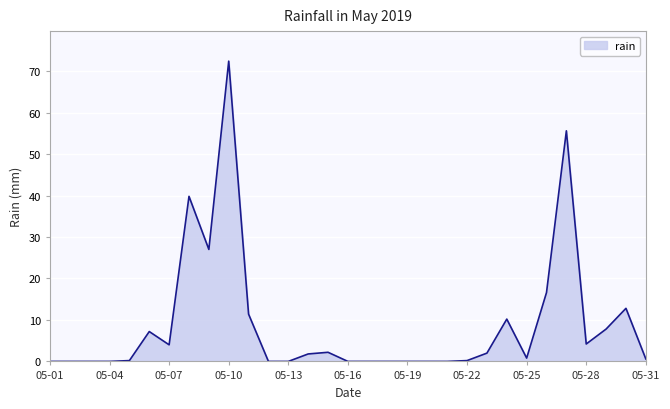

What is the difference between the maximum and minimum values?

72.4